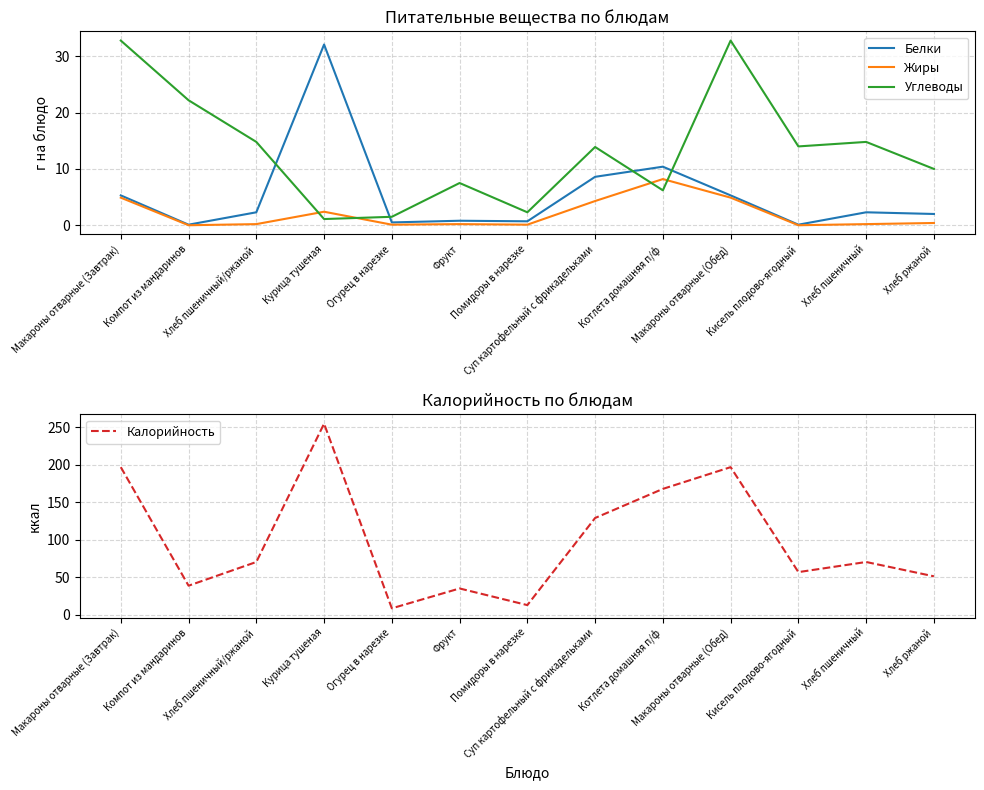

Reading left to right, extract all data points from this chart.

Белки: 5.3	0.1	2.3	32.1	0.5	0.8	0.7	8.6	10.4	5.3	0.1	2.3	2.0
Жиры: 4.9	0.0	0.2	2.4	0.1	0.2	0.1	4.3	8.2	4.9	0.0	0.2	0.4
Углеводы: 32.8	22.2	14.8	1.1	1.5	7.5	2.3	13.9	6.2	32.8	14.0	14.8	10.0
Калорийность: 196.8	38.7	70.3	254.8	8.5	35.0	12.8	129.0	167.8	196.8	56.8	70.3	51.2